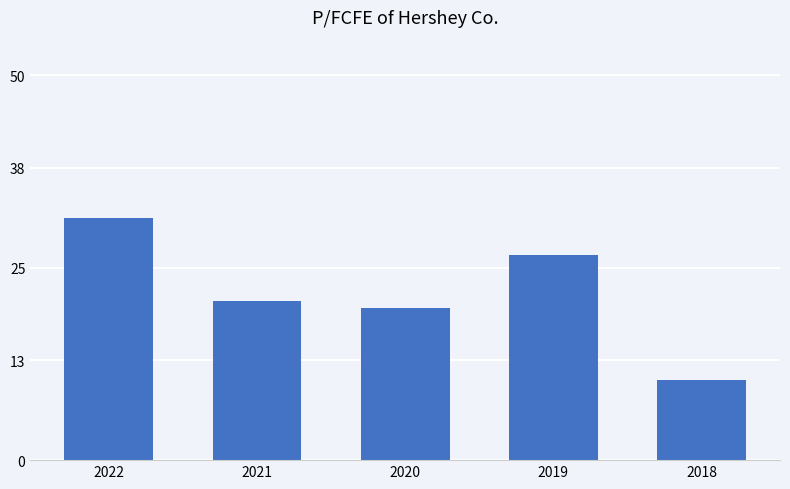

What is the change in value from 2019 to 2018?

-16.2